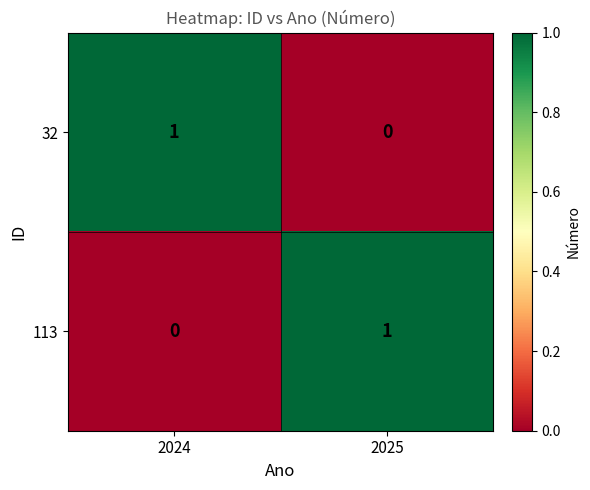

Reading right to left, extract all data points from this chart.

32: 2025=0	2024=1
113: 2025=1	2024=0